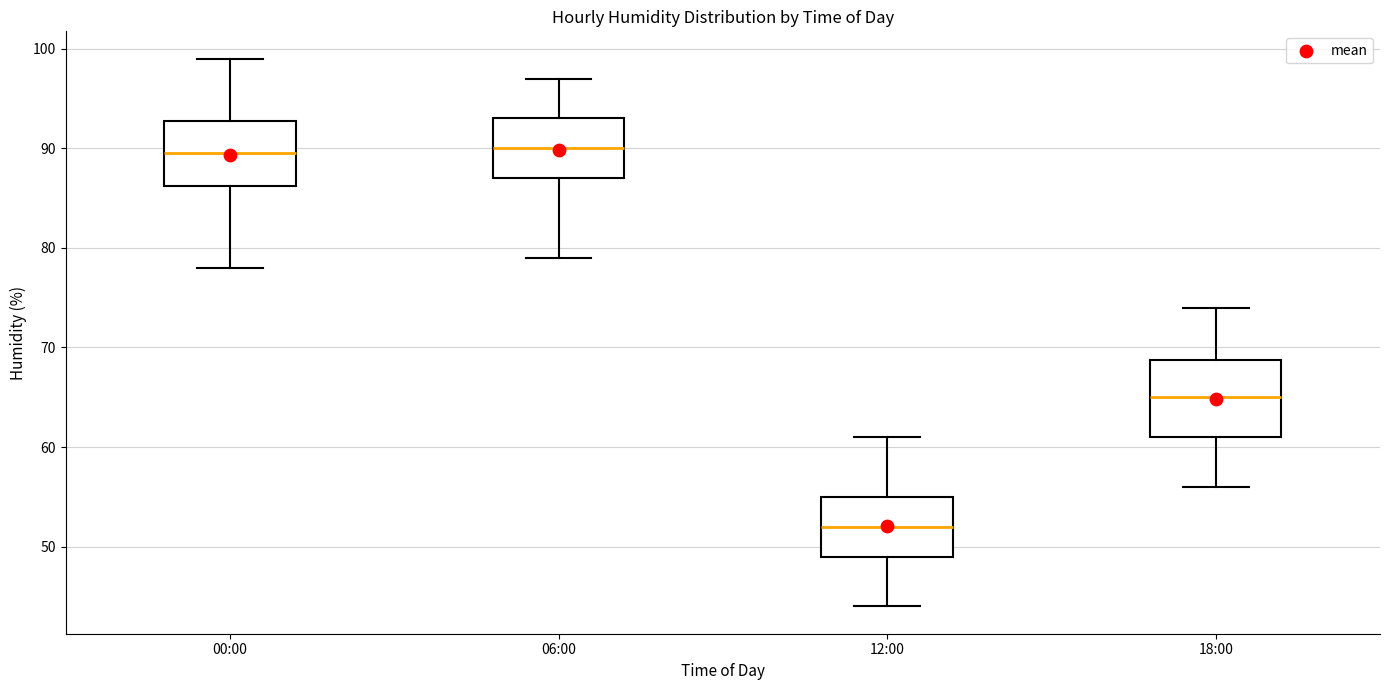

Reading left to right, read every box against the y-axis: the position of its median line, the range the box covers, and the ends of its whiskers. The values are not printed on the chart, so give them approximately, as read against the axis.

00:00: median 90, box 86 to 93, whiskers 78 to 99
06:00: median 90, box 87 to 93, whiskers 79 to 97
12:00: median 52, box 49 to 55, whiskers 44 to 61
18:00: median 65, box 61 to 69, whiskers 56 to 74